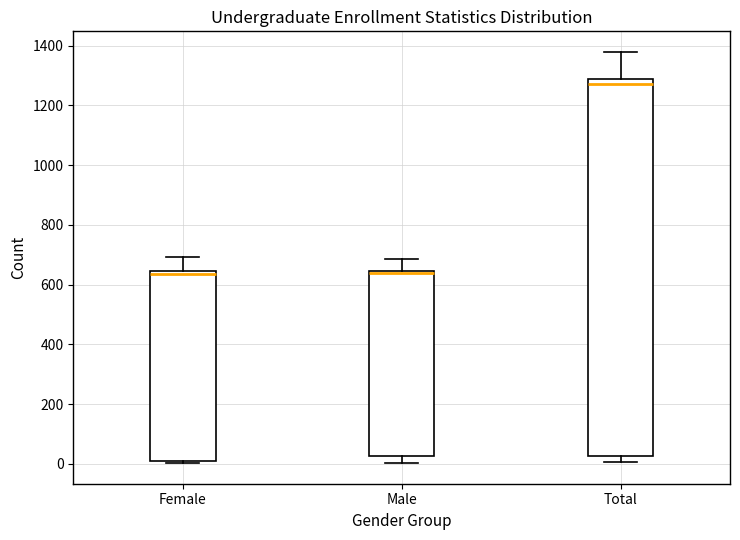

Reading left to right, transcribe this box plot: for each box, give where its median line is, the range the box spans, and where its two whiskers end, as read against the y-axis. The values are not printed on the chart, so give them approximately, as read against the axis.

Female: median 640 (just below the box's upper edge), box 20 to 640, whiskers 0 to 700
Male: median 640 (just below the box's upper edge), box 20 to 640, whiskers 0 to 680
Total: median 1280 (just below the box's upper edge), box 20 to 1280, whiskers 0 to 1380